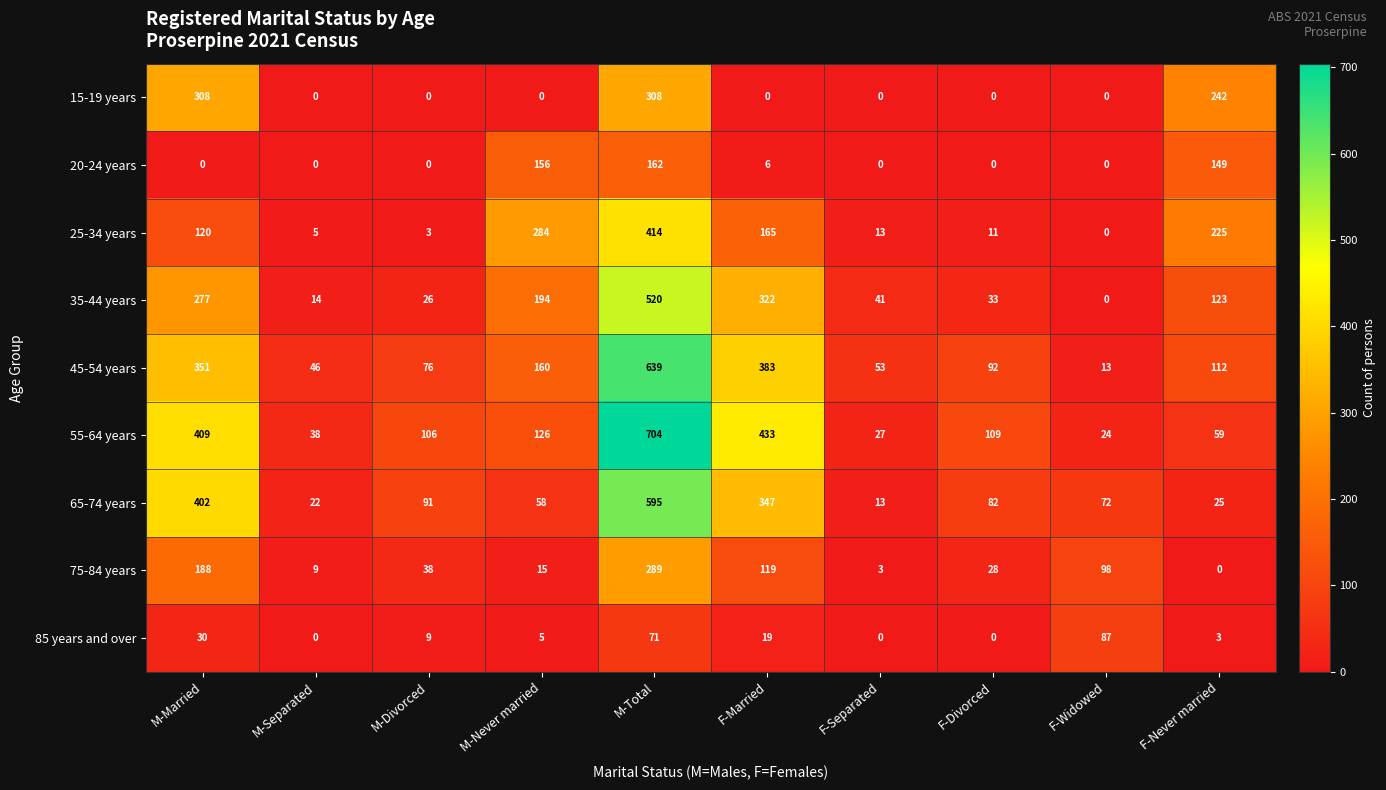

List the series in order of their peak value, lowest first.

85 years and over, 20-24 years, 75-84 years, 15-19 years, 25-34 years, 35-44 years, 65-74 years, 45-54 years, 55-64 years